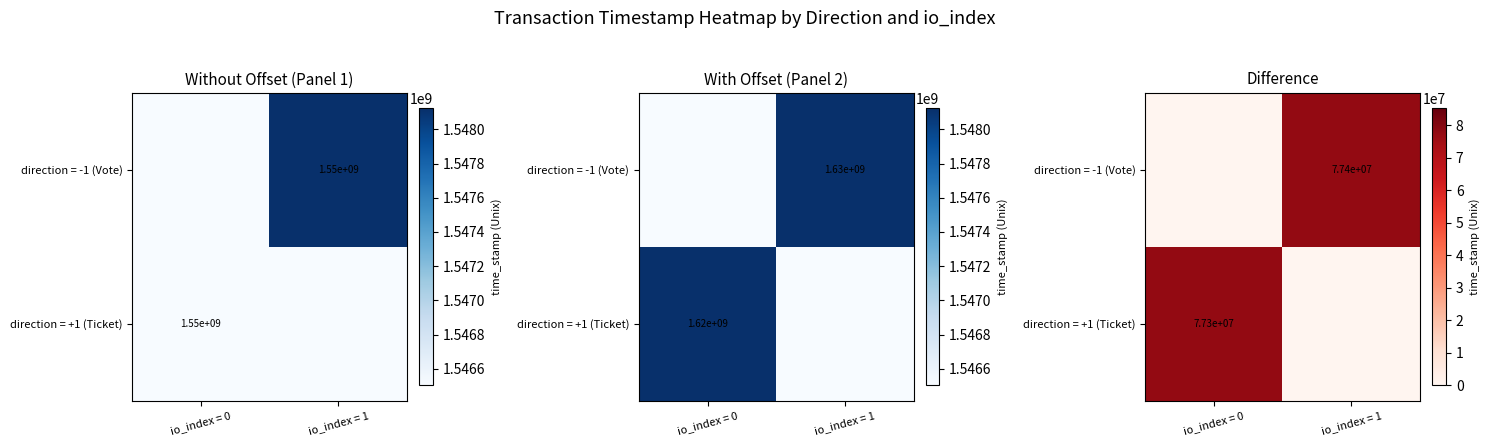

The value of direction = -1 (Vote) at io_index = 0 is 0.0. True or false?

True